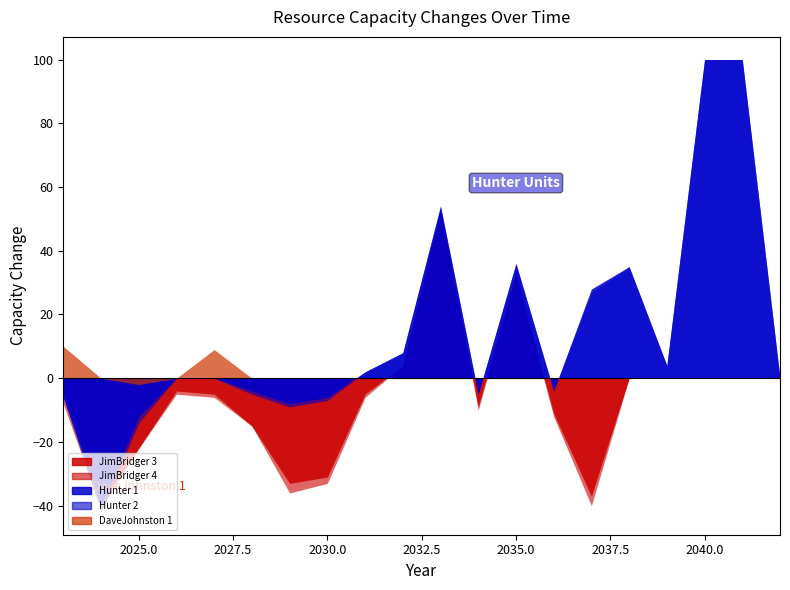

Does the chart display data point markers on the line(s)?

No